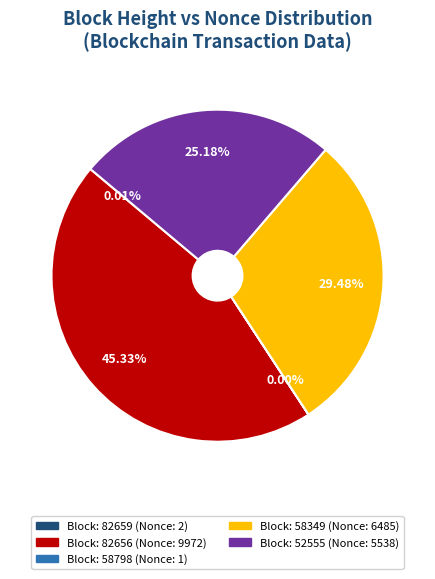

Is there a majority slice in this chart?

No